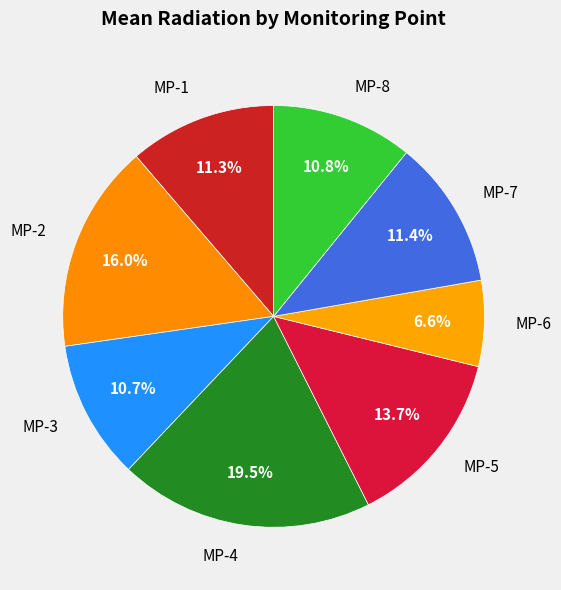

Which category has the biggest portion of the pie?

MP-4